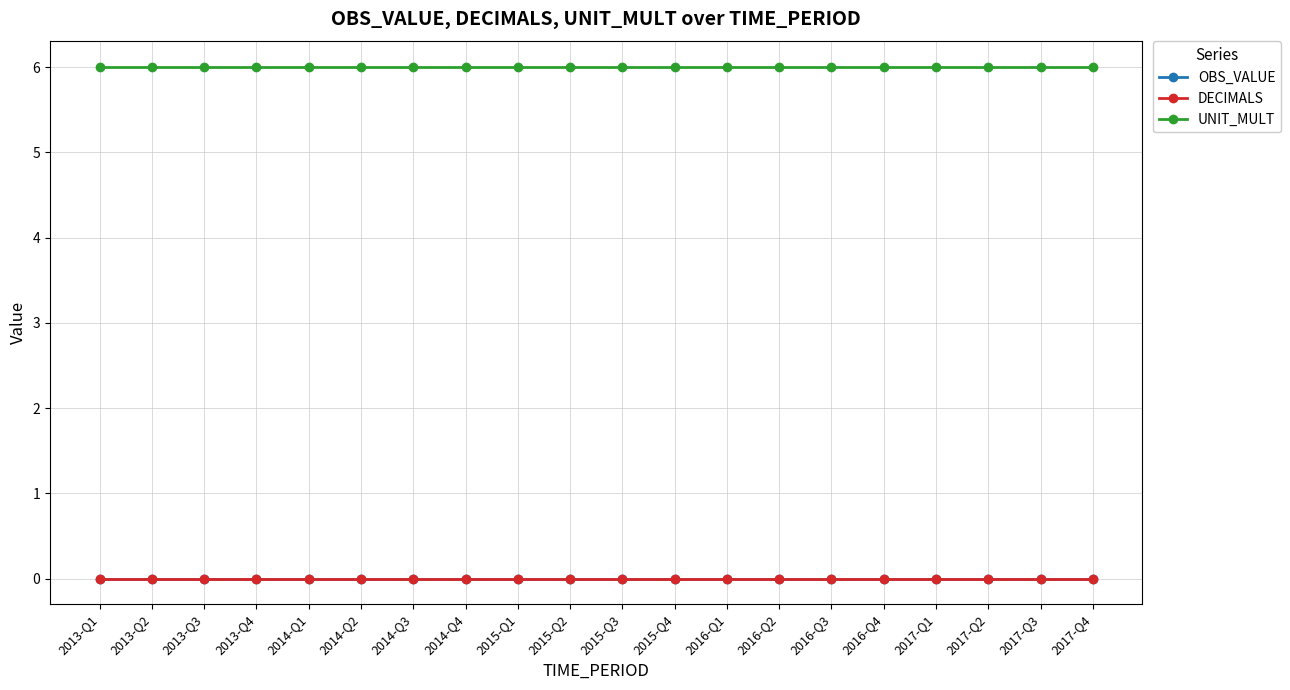

Rank the series at 2017-Q1 from lowest to highest value.

OBS_VALUE, DECIMALS, UNIT_MULT